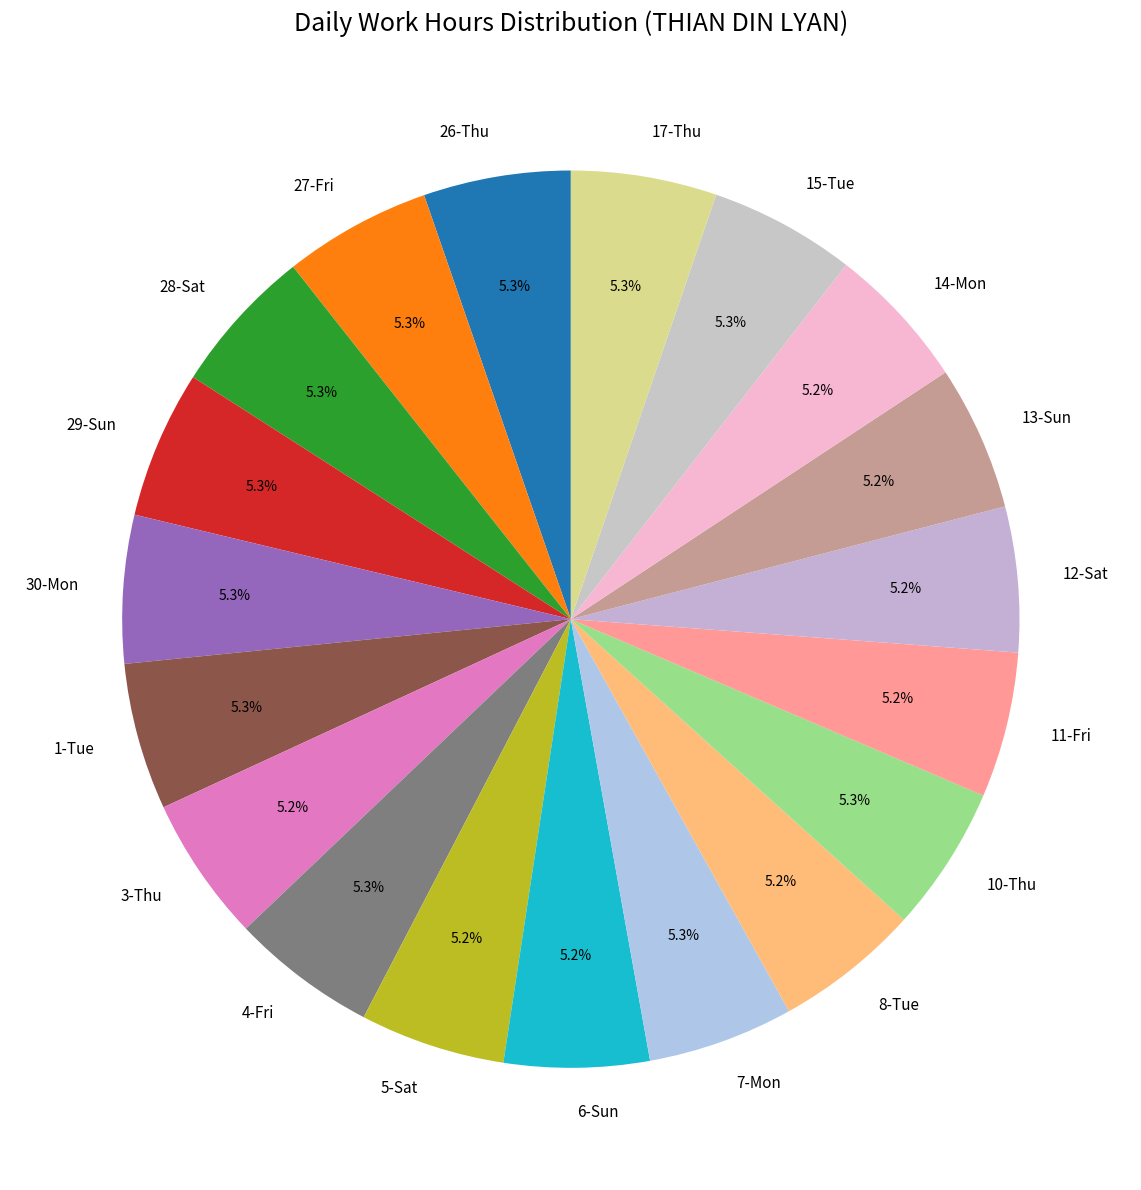

Is there any slice that represents more than half of the pie?

No